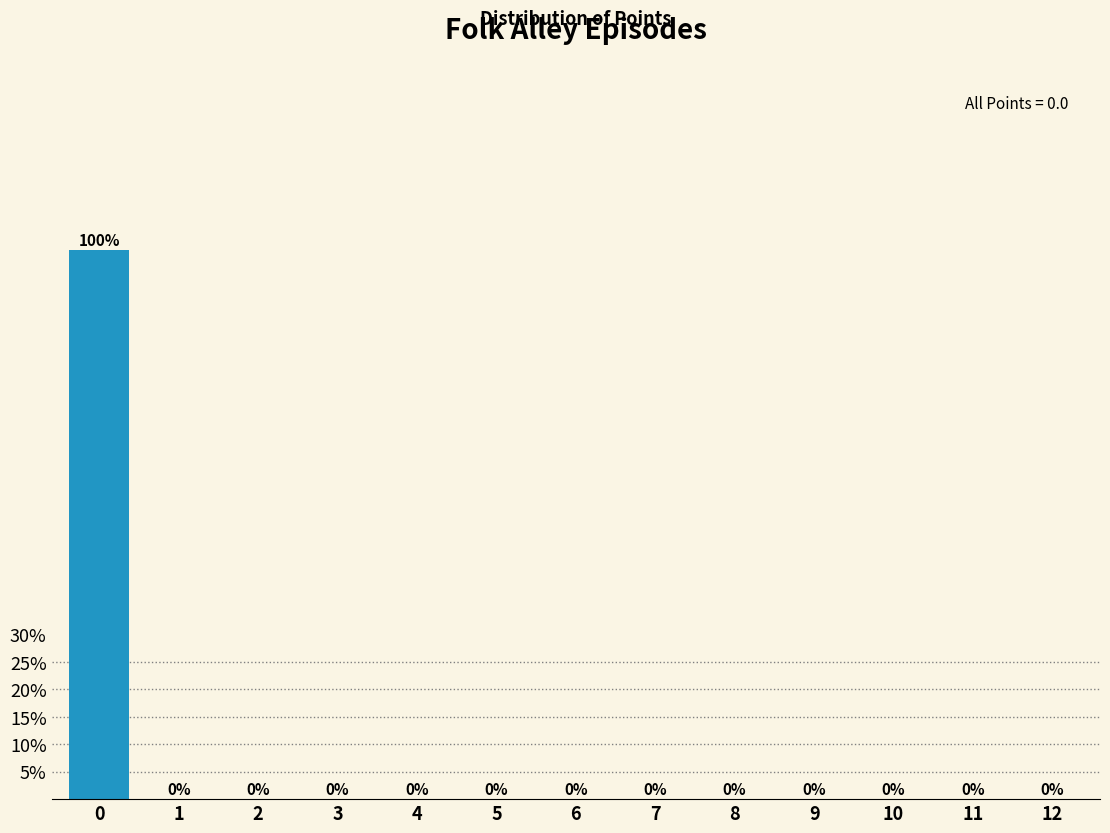

Are the bars horizontal?

No